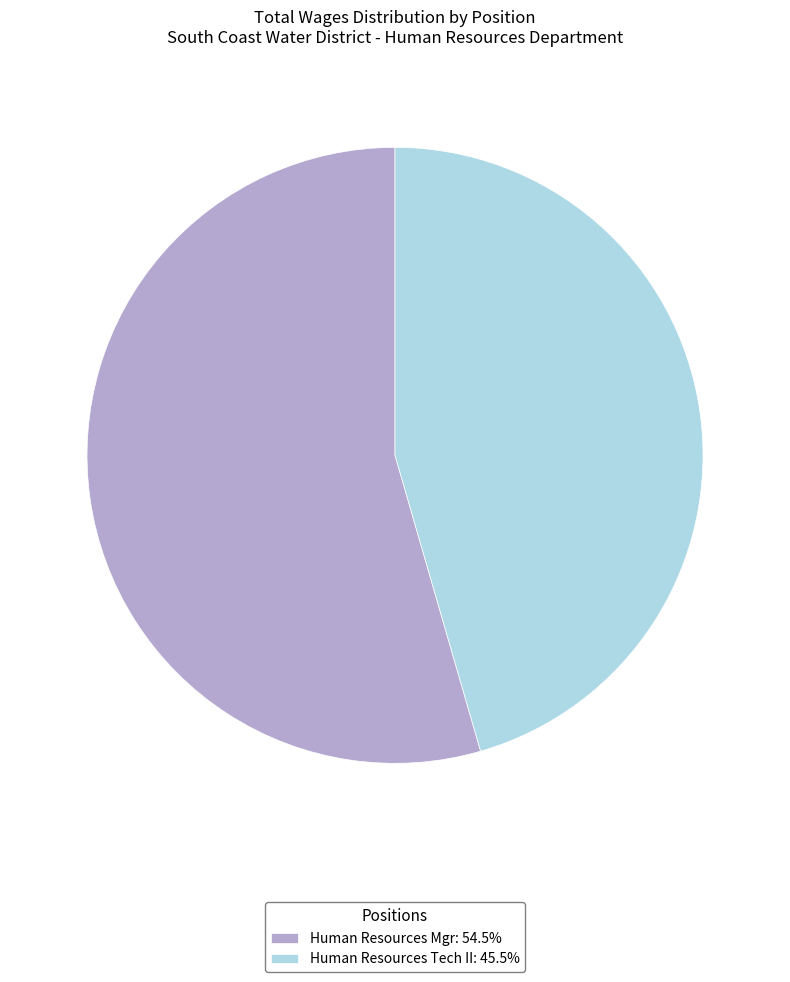

What is the ratio of the value at Human Resources Tech II: 45.5% to the value at Human Resources Mgr: 54.5%?

0.8